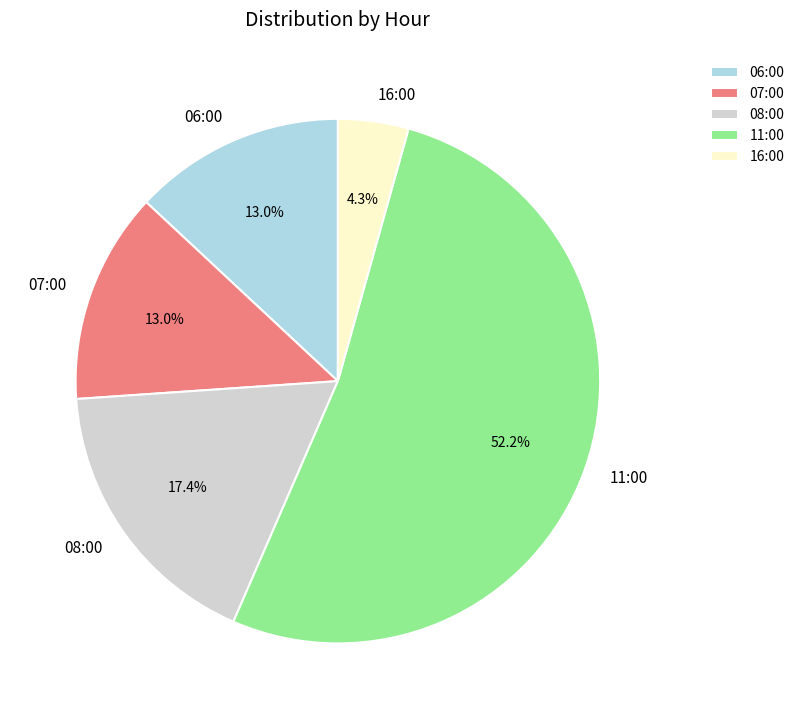

How many segments does this pie chart have?

5